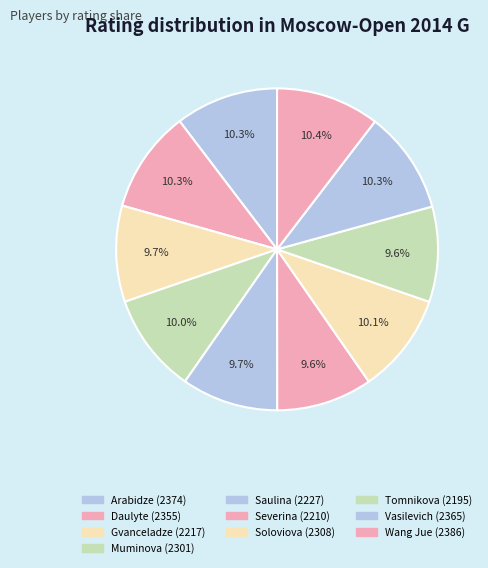

Count the number of slices in the pie.

10